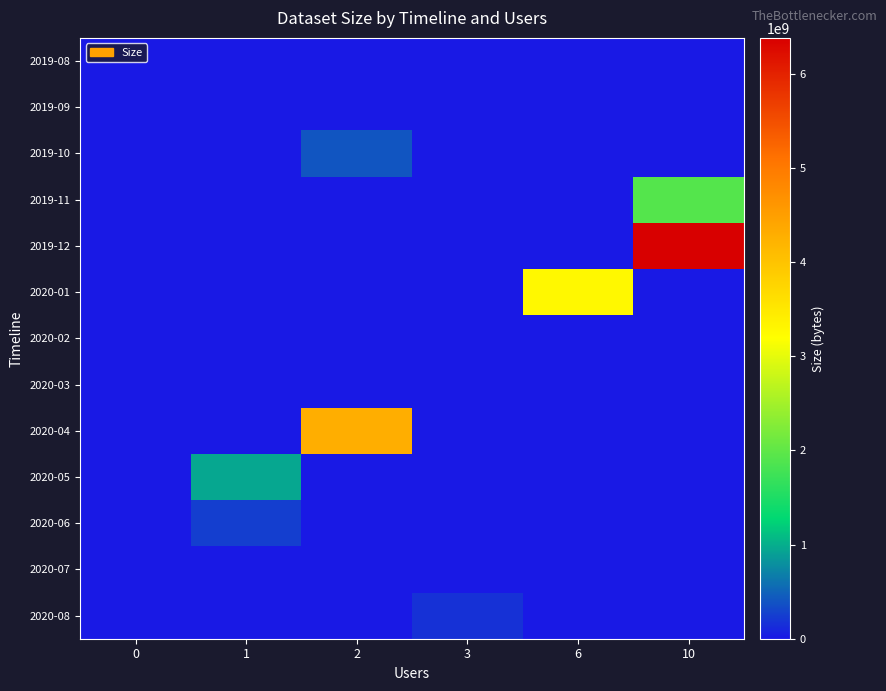

What is the total value across all series at 3?

168993261